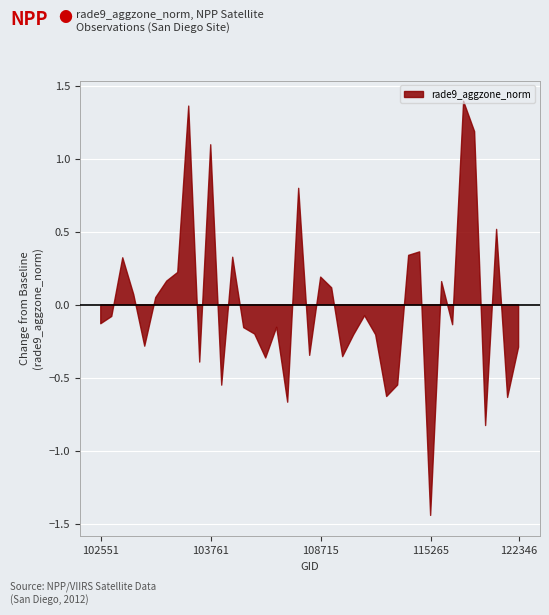

Rank the categories by value from highest to lowest.

115893, 103279, 121308, 103761, 108015, 122002, 114674, 110299, 104229, 102792, 103160, 108715, 103040, 115378, 108729, 102912, 103032, 109244, 102671, 102551, 115500, 107659, 104236, 104346, 109780, 109072, 102920, 122346, 108193, 108899, 104355, 103397, 110127, 104112, 109954, 122178, 107834, 121478, 115265